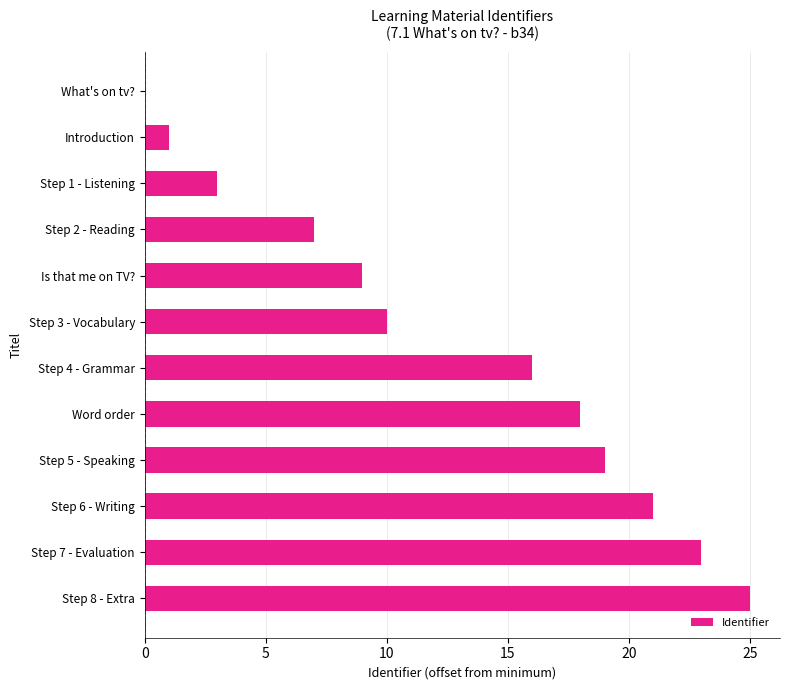

What is the sum of all values?

152